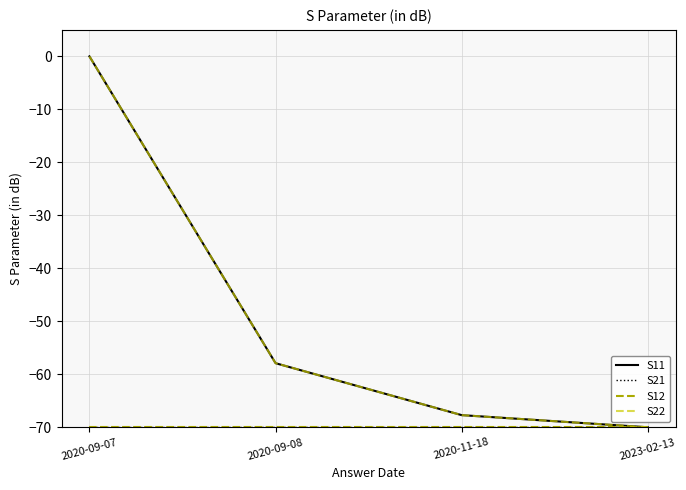

Does the chart display data point markers on the line(s)?

No